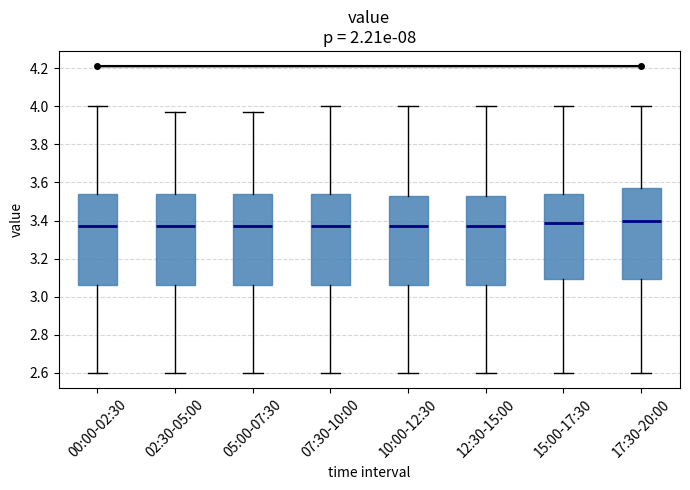

Reading left to right, read every box against the y-axis: the position of its median line, the range the box covers, and the ends of its whiskers. The values are not printed on the chart, so give them approximately, as read against the axis.

00:00-02:30: median 3.38, box 3.06 to 3.54, whiskers 2.60 to 4.00
02:30-05:00: median 3.38, box 3.06 to 3.54, whiskers 2.60 to 3.98
05:00-07:30: median 3.38, box 3.06 to 3.54, whiskers 2.60 to 3.98
07:30-10:00: median 3.38, box 3.06 to 3.54, whiskers 2.60 to 4.00
10:00-12:30: median 3.38, box 3.06 to 3.54, whiskers 2.60 to 4.00
12:30-15:00: median 3.38, box 3.06 to 3.54, whiskers 2.60 to 4.00
15:00-17:30: median 3.38, box 3.10 to 3.54, whiskers 2.60 to 4.00
17:30-20:00: median 3.40, box 3.10 to 3.58, whiskers 2.60 to 4.00